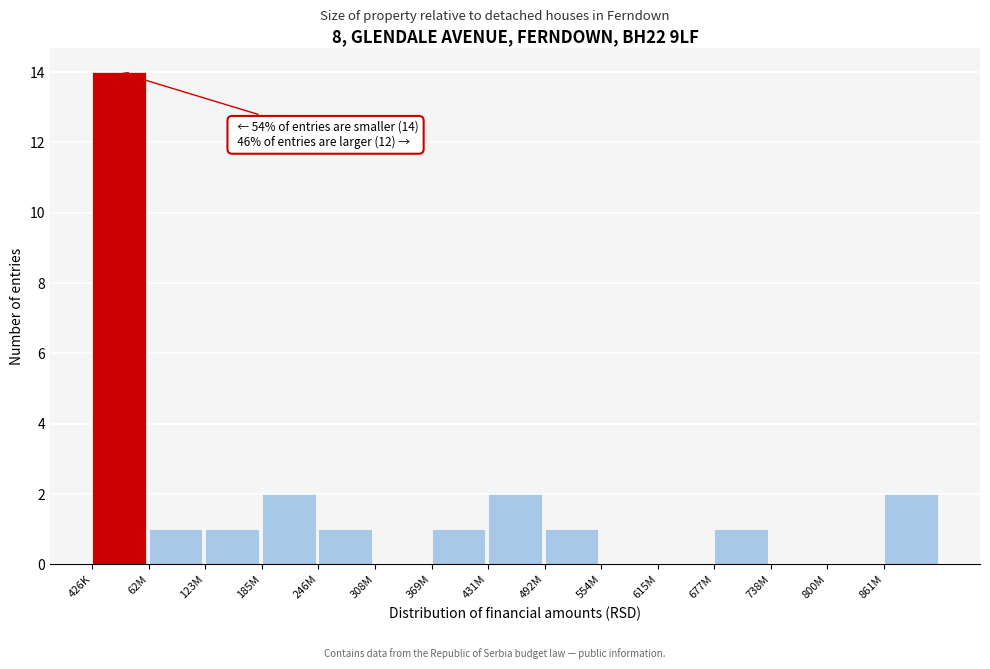

Reading left to right, transcribe all the data shown in this chart.

426K=14	62M=1	123M=1	185M=2	246M=1	308M=0	369M=1	431M=2	492M=1	554M=0	615M=0	677M=1	738M=0	800M=0	861M=2